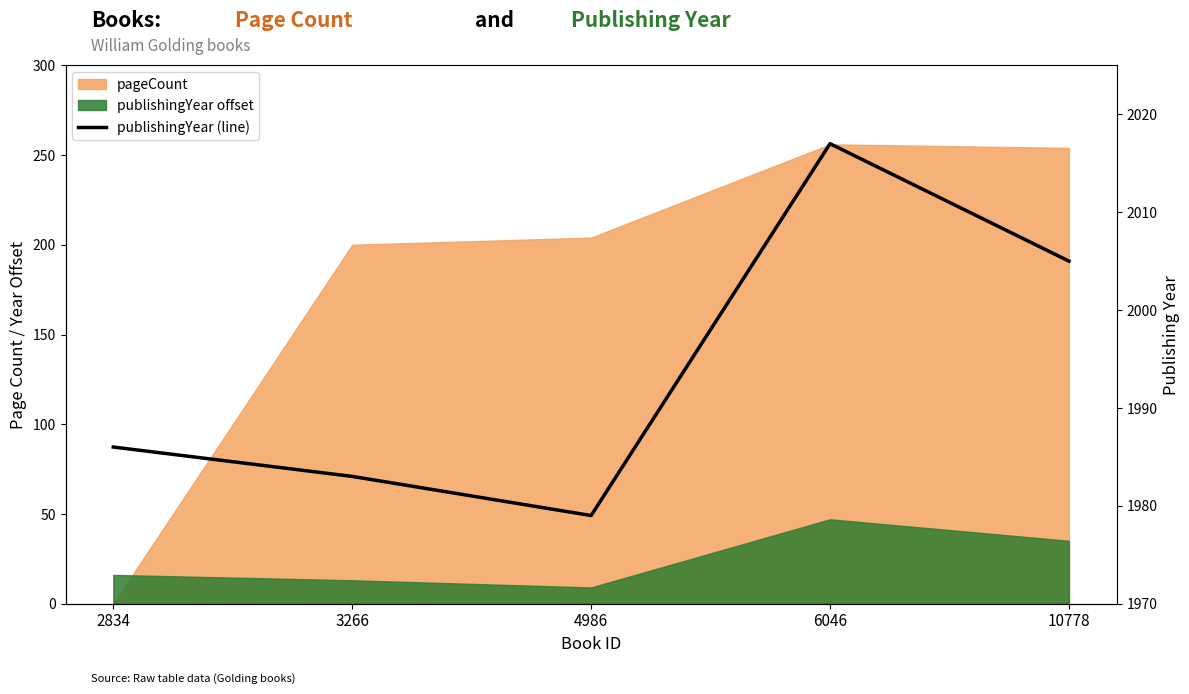

What is the approximate value at 2834, to the nearest 10?

1990